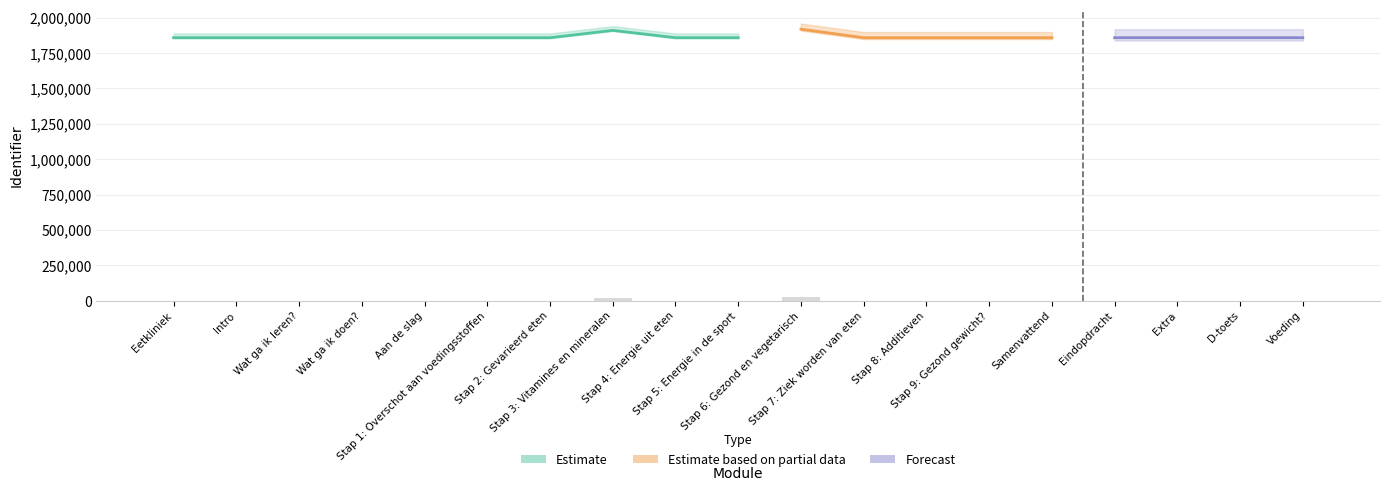

What is the change in value from Stap 6: Gezond en vegetarisch to Extra?

-24979.6